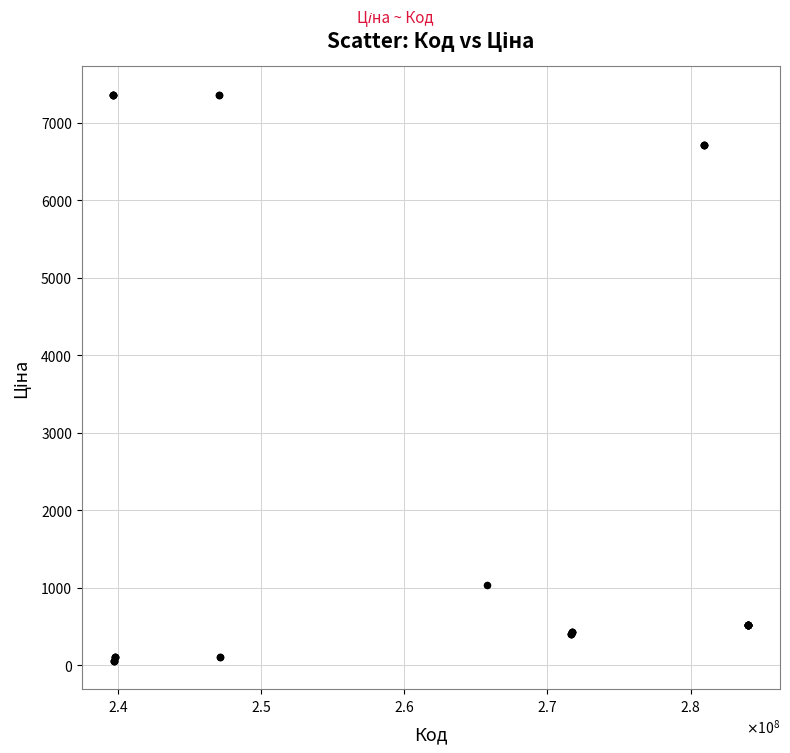

What Y value in the scatter plot is closest to 3707?

1034.1